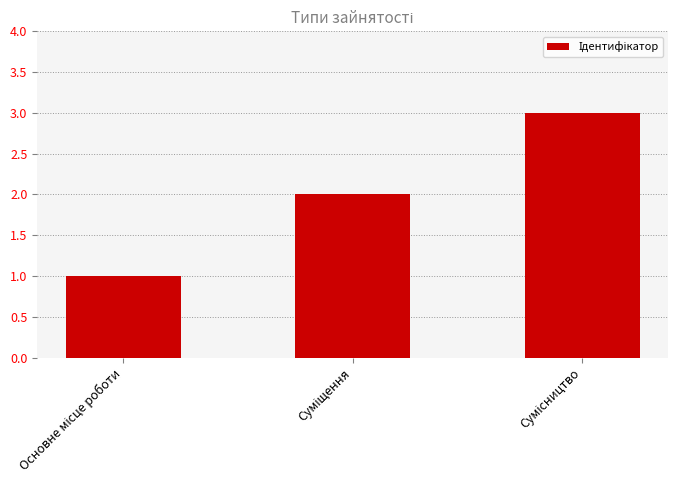

What is the sum of all values?

6